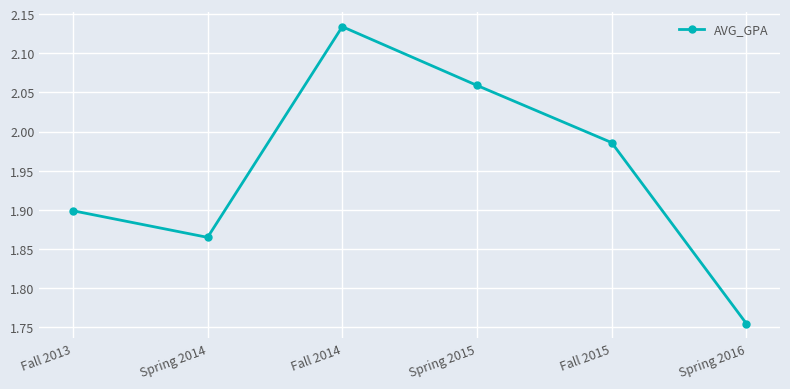

At which label is the value closest to 1?

Spring 2016